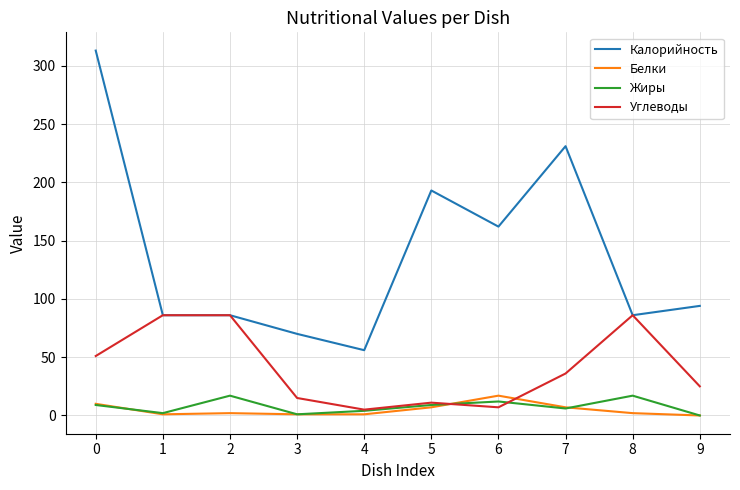

What is the highest value of the Жиры series?

17